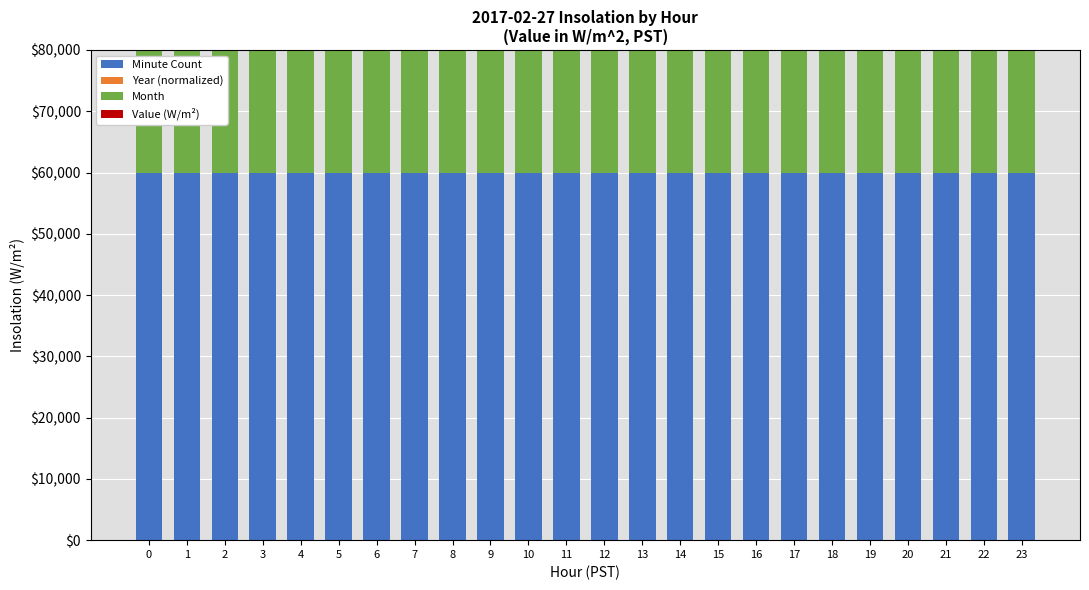

The value of Minute Count at 5 is 106413. True or false?

False